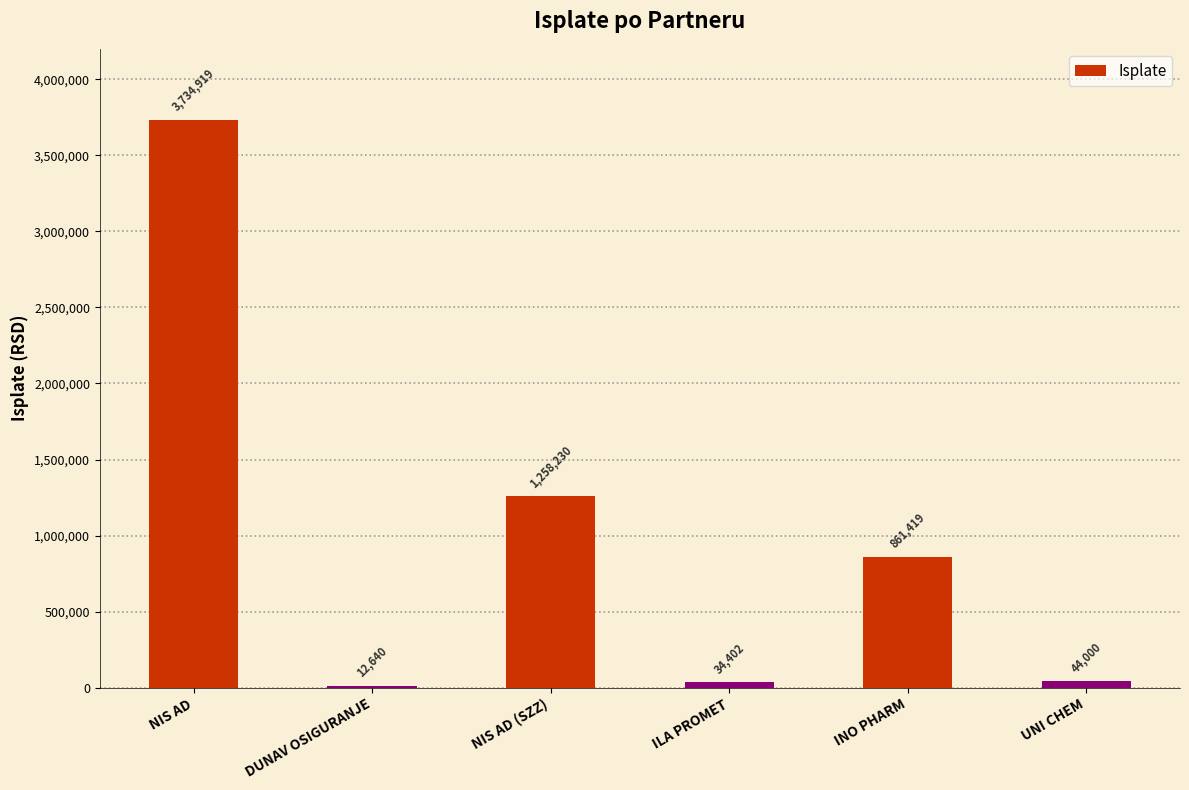

Rank the categories by value from lowest to highest.

DUNAV OSIGURANJE, ILA PROMET, UNI CHEM, INO PHARM, NIS AD (SZZ), NIS AD